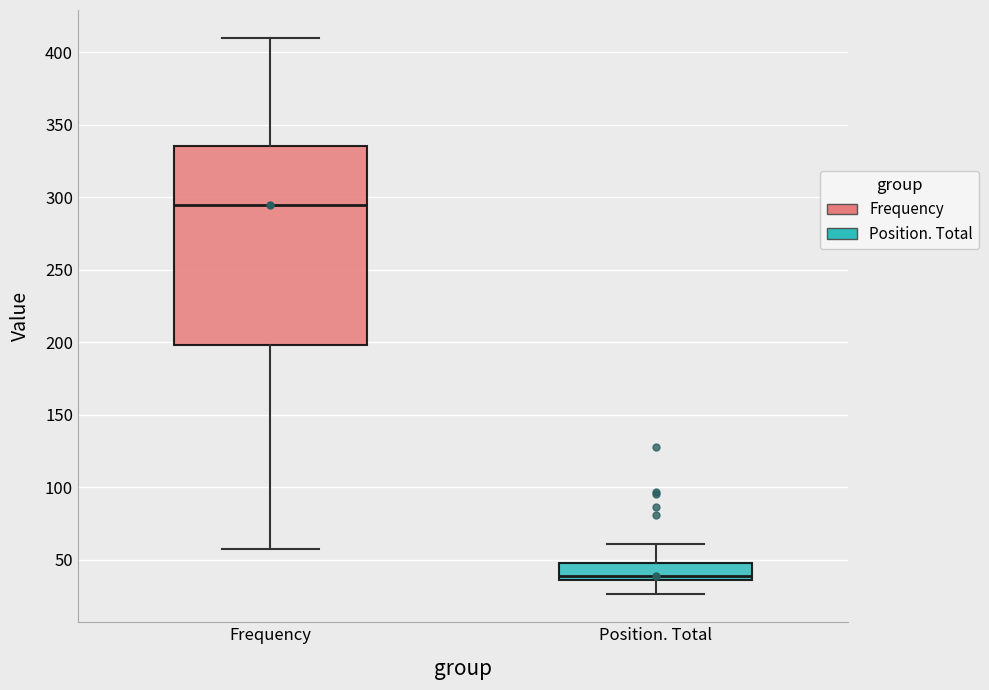

Reading left to right, transcribe this box plot: for each box, give where its median line is, the range the box spans, and where its two whiskers end, as read against the y-axis. The values are not printed on the chart, so give them approximately, as read against the axis.

Frequency: median 295, box 200 to 335, whiskers 55 to 410
Position. Total: median 40, box 35 to 50, whiskers 25 to 60